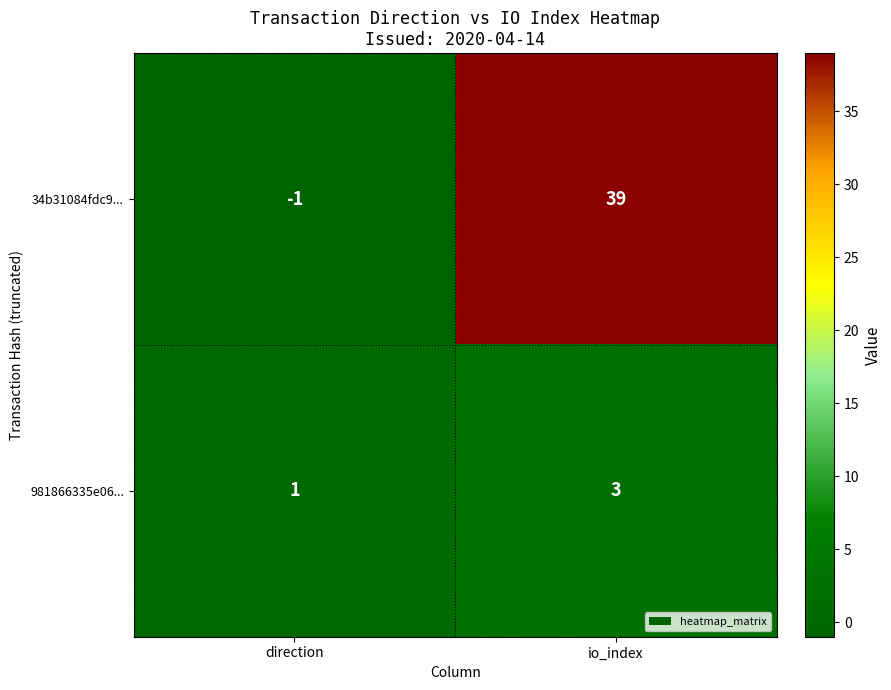

The value of 981866335e06... at direction is 0. True or false?

False